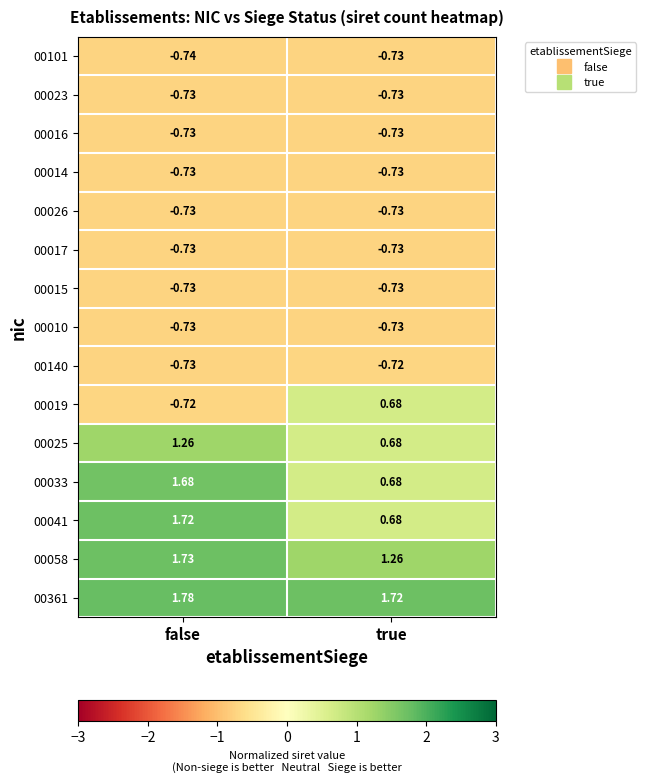

Which label corresponds to the smallest value in the chart?

false